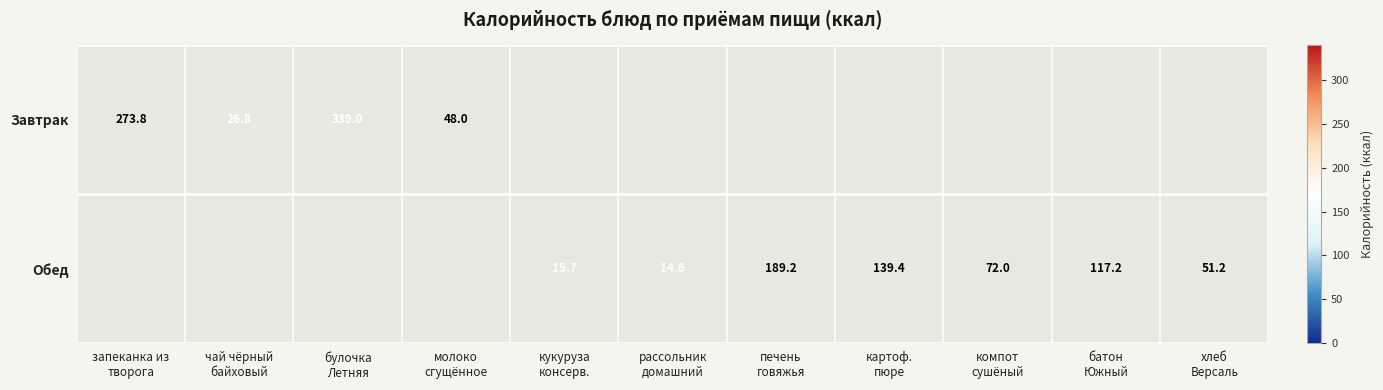

What is the maximum value shown in the chart?

339.0